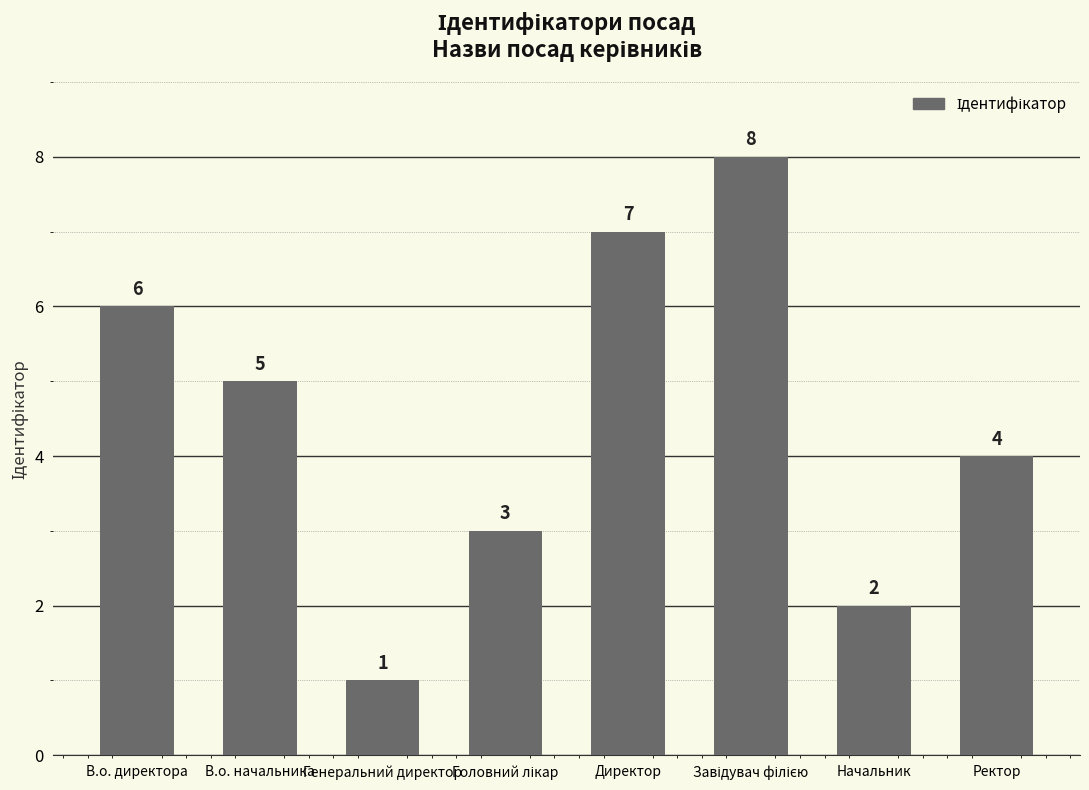

What is the change in value from В.о. директора to В.о. начальника?

-1